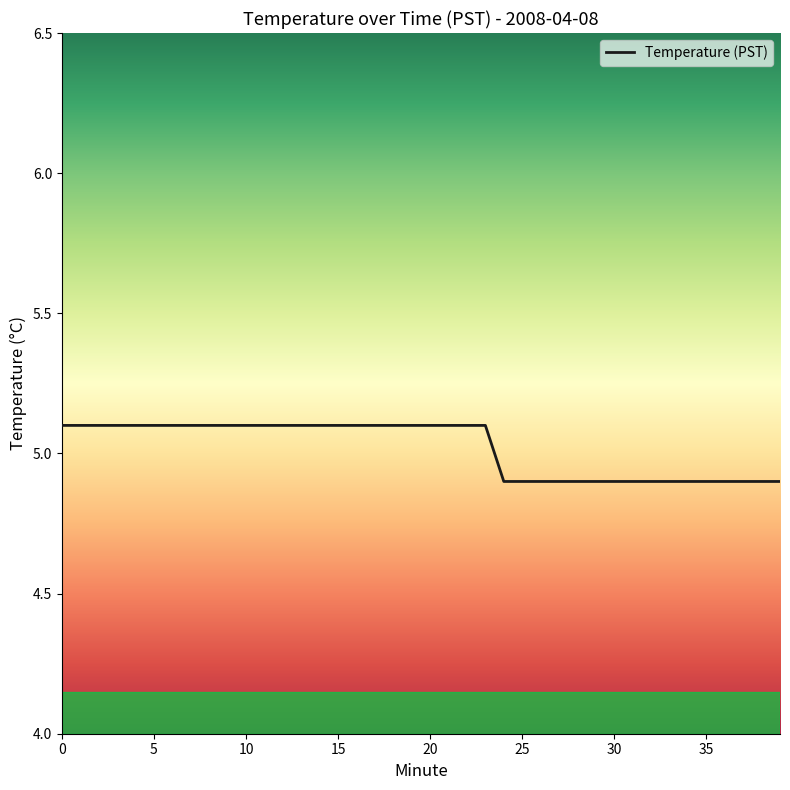

What is the average value?

5.0